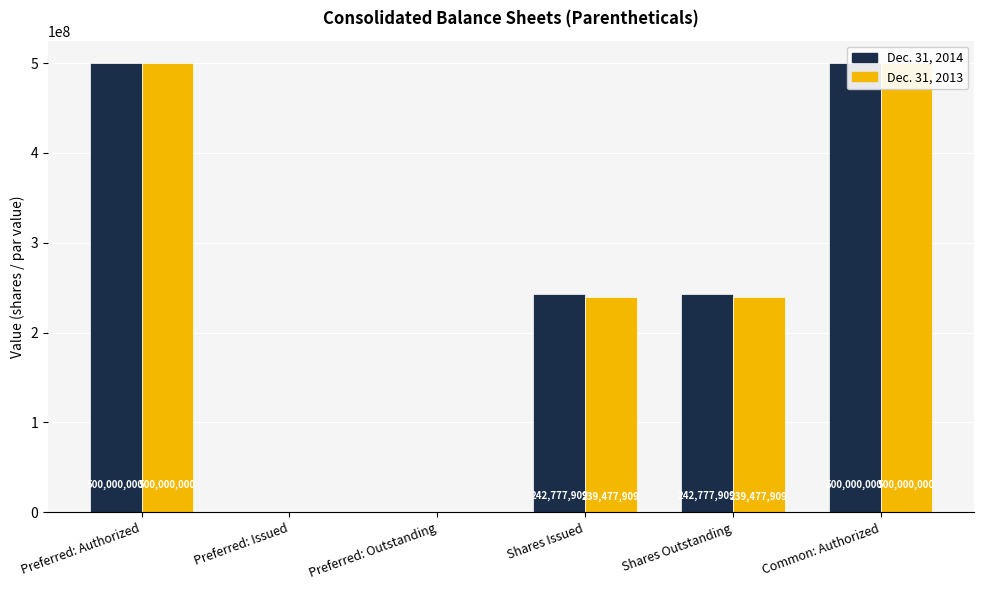

What is the greatest value displayed?

500000000